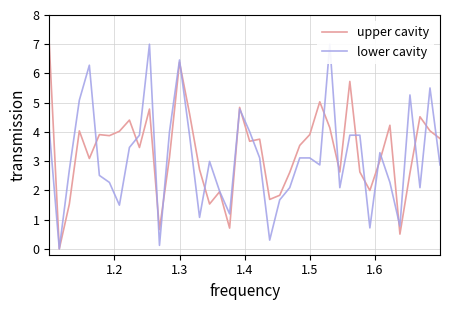

Rank the series by their maximum value, from highest to lowest.

P1 (upper cavity), P2 (lower cavity)